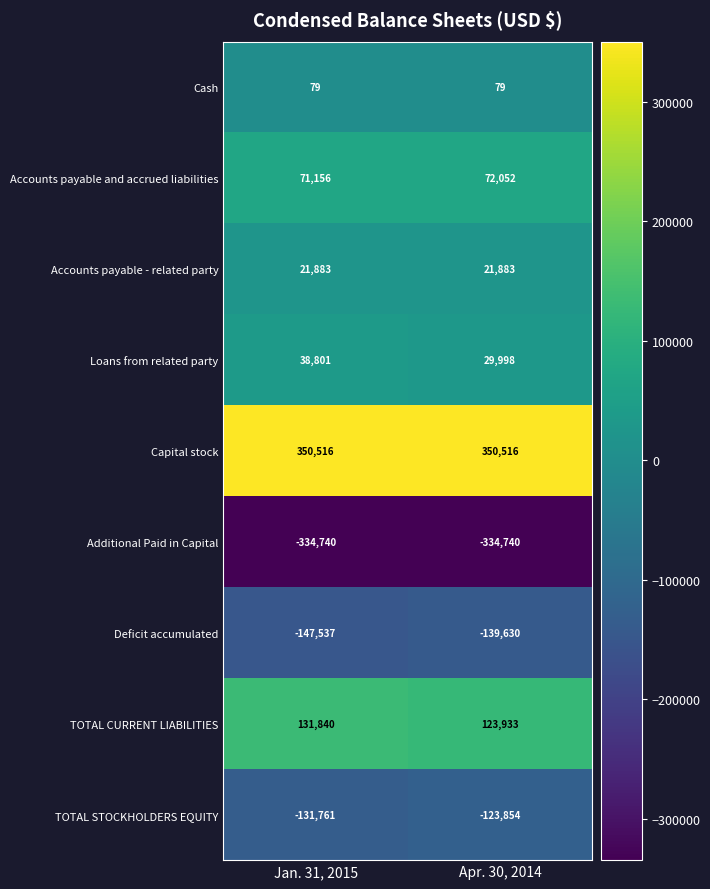

What is the total value across all series at Jan. 31, 2015?

237